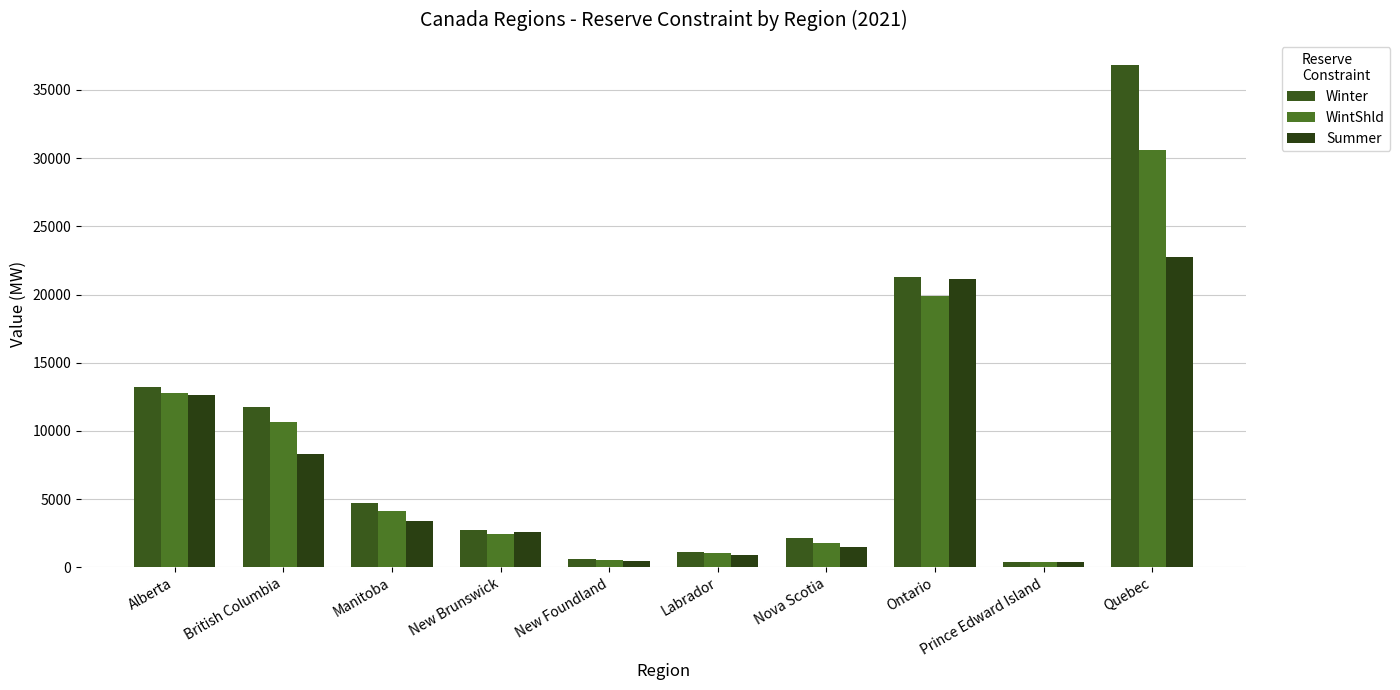

Where does the Summer series first go above 3391?

Alberta